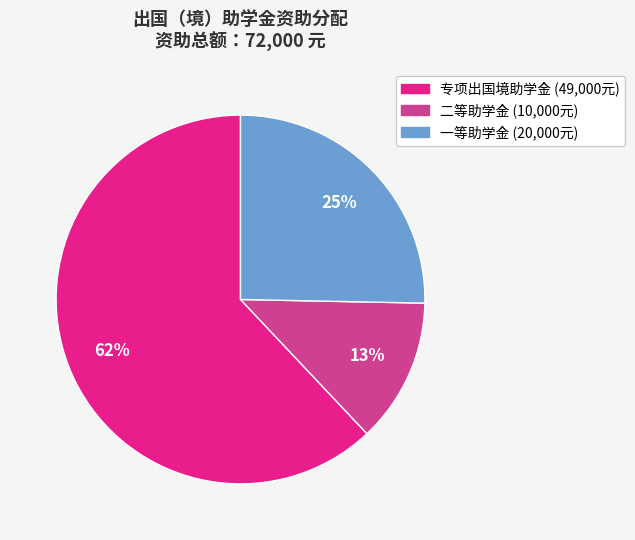

To the nearest percent, what is the average slice percentage?

33%